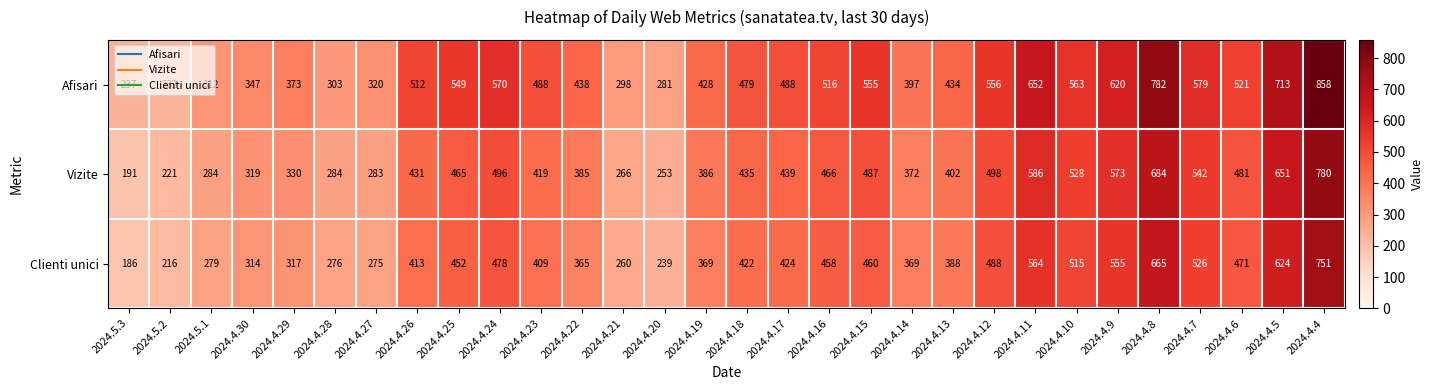

What value does the Vizite series have at 2024.4.21?

266